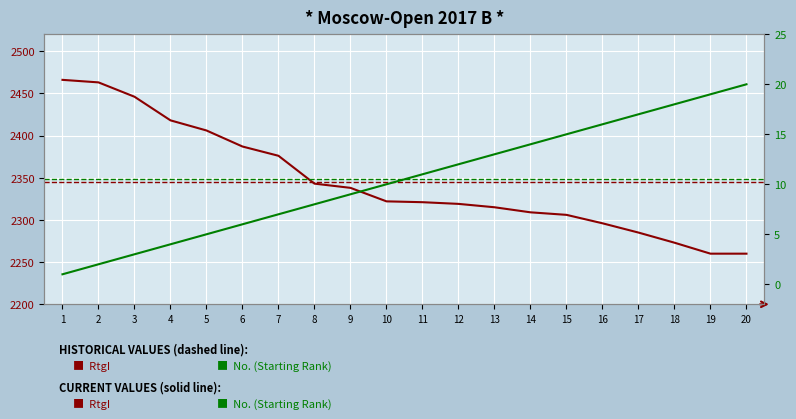

Count the number of categories in the chart.

20